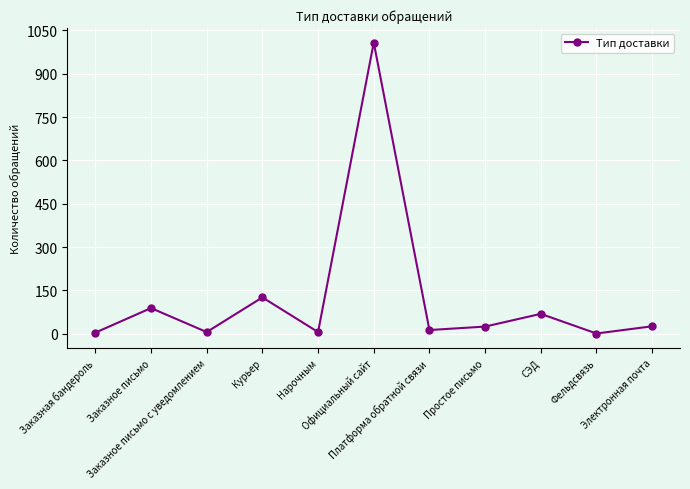

What is the maximum value shown in the chart?

1008